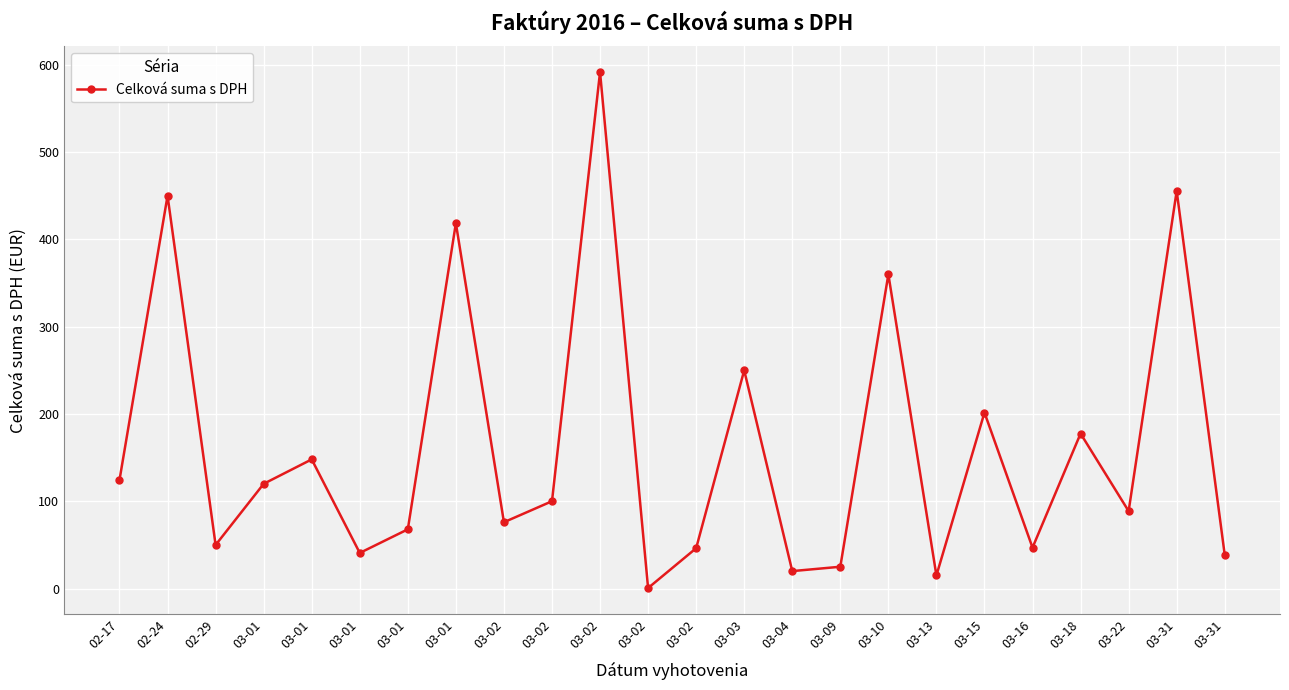

Reading left to right, transcribe all the data shown in this chart.

02-17=124.4	02-24=450.0	02-29=49.9	03-01=120.0	03-01=148.0	03-01=40.8	03-01=67.9	03-01=418.6	03-02=76.0	03-02=100.1	03-02=591.7	03-02=0.6	03-02=46.2	03-03=250.0	03-04=20.0	03-09=25.0	03-10=360.0	03-13=15.0	03-15=201.6	03-16=46.9	03-18=177.6	03-22=88.7	03-31=455.5	03-31=38.5